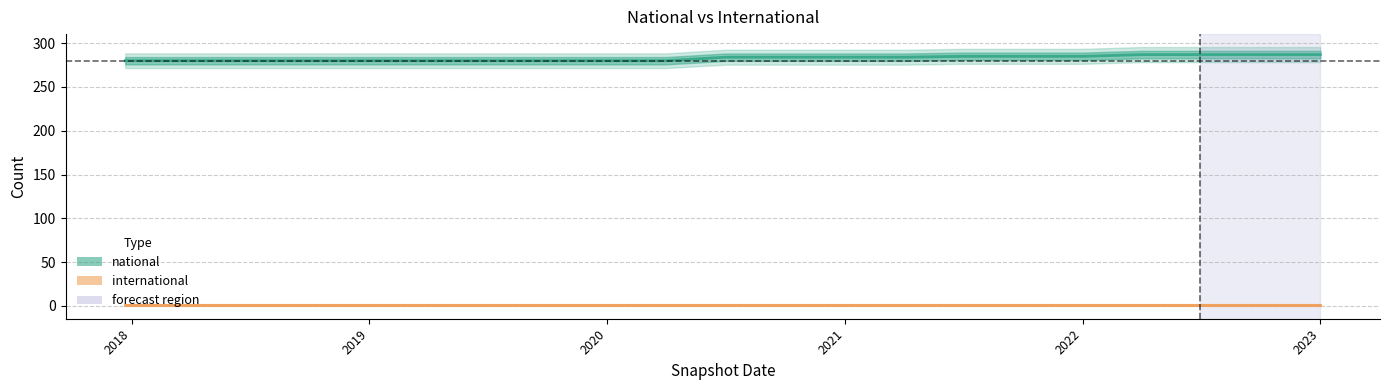

Count the number of values greater than 284.

7